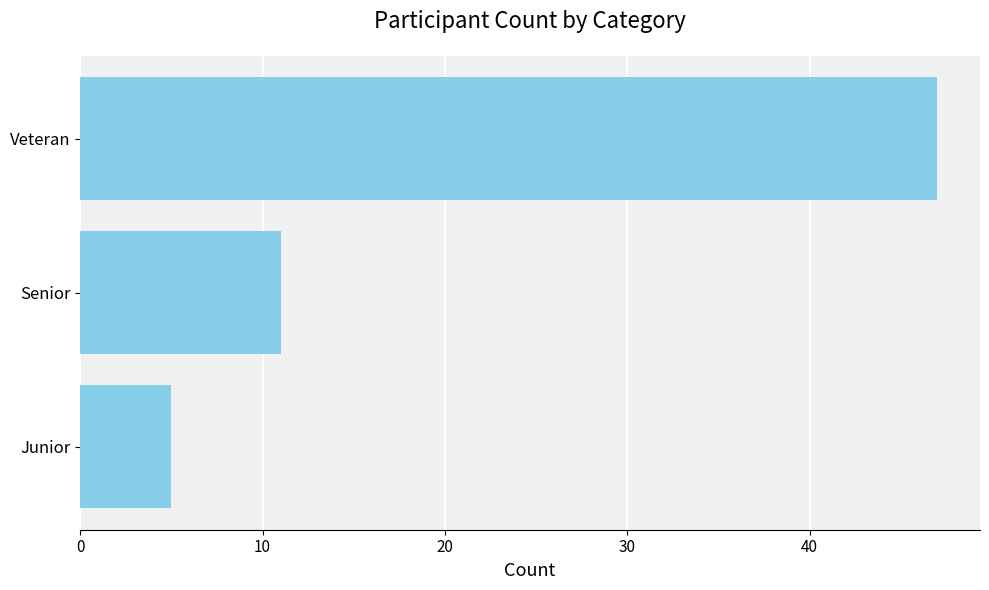

Reading top to bottom, extract all data points from this chart.

47	11	5